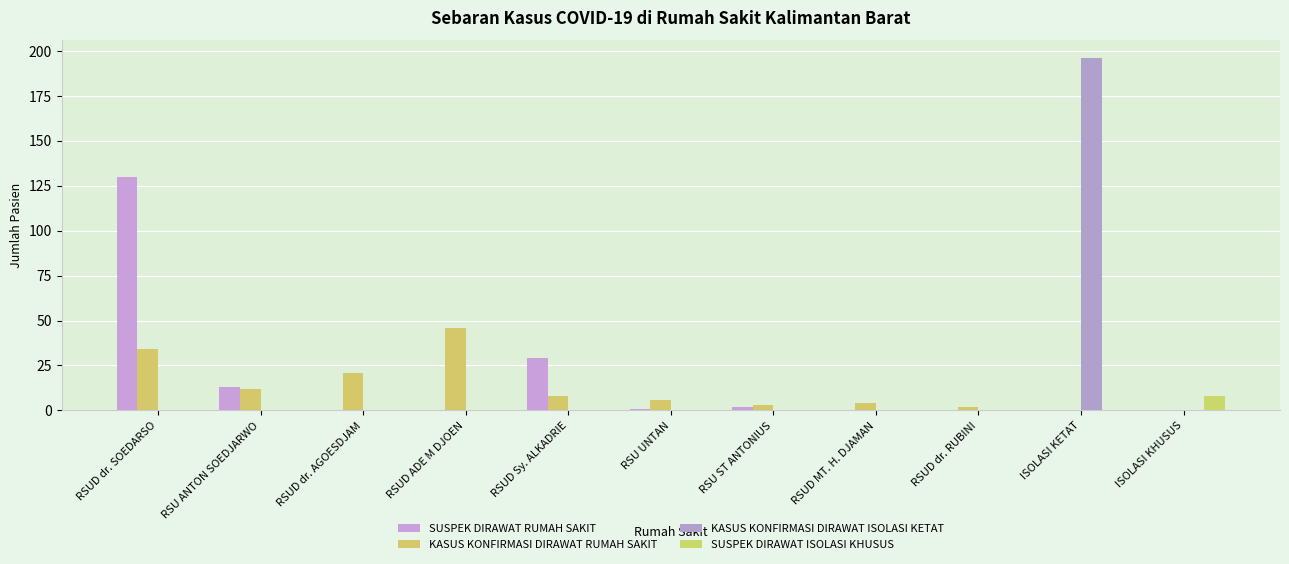

Which series has the largest total across all categories?

KASUS KONFIRMASI DIRAWAT ISOLASI KETAT